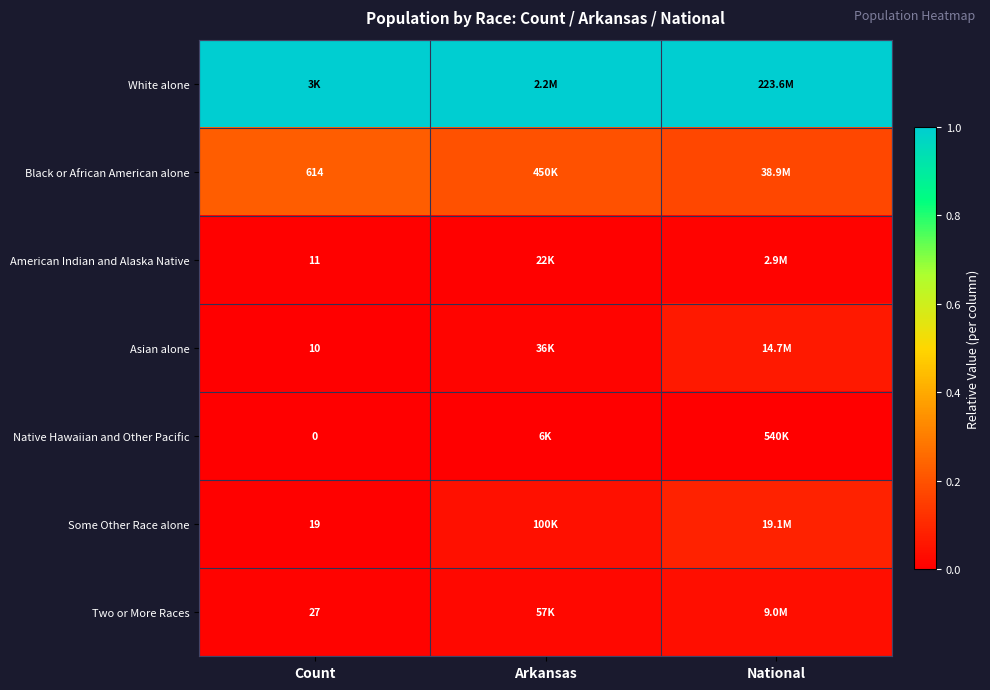

Rank the series at Arkansas from highest to lowest value.

White alone, Black or African American alone, Some Other Race alone, Two or More Races, Asian alone, American Indian and Alaska Native, Native Hawaiian and Other Pacific